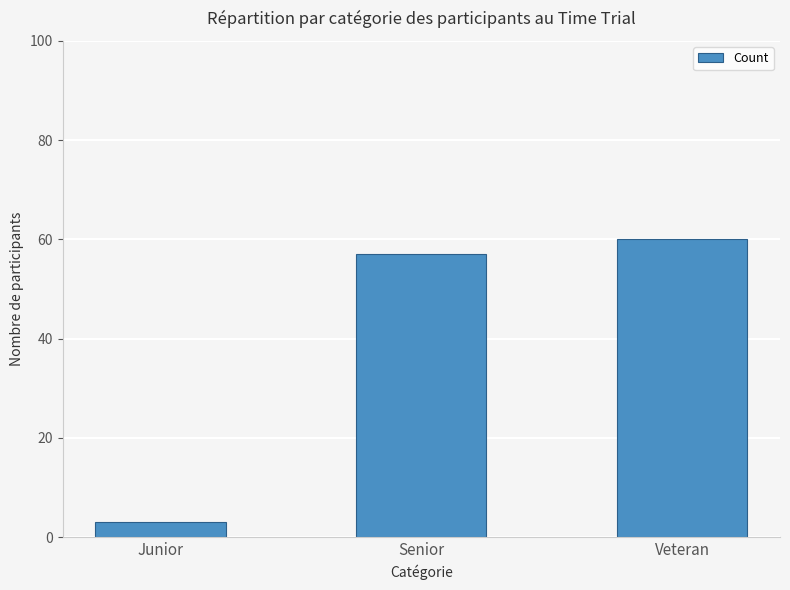

What is the difference between the values at Veteran and Senior?

3